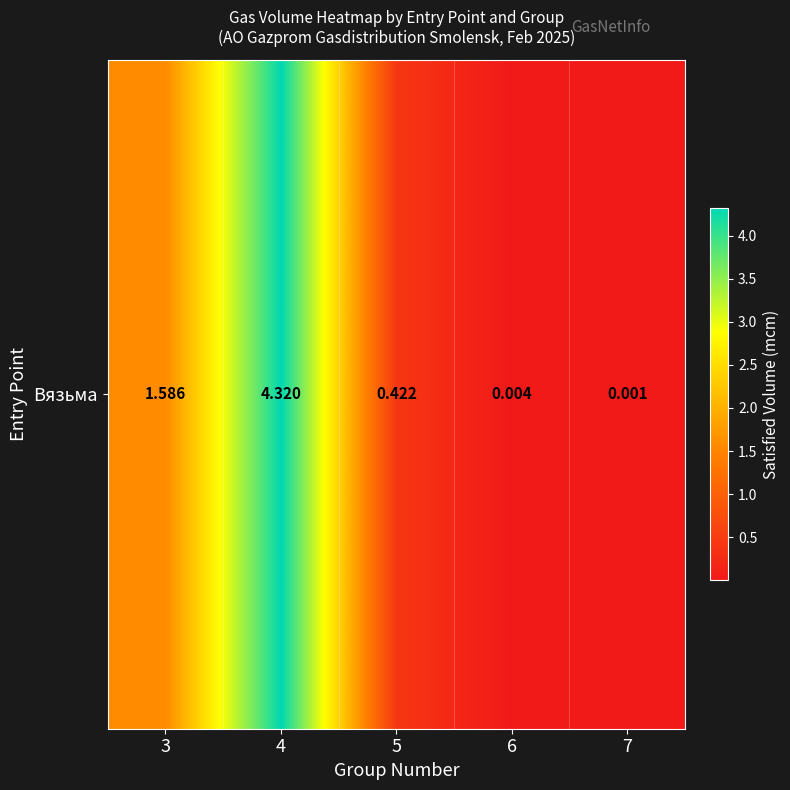

The chart shows a value of 0.0 at 6. True or false?

False